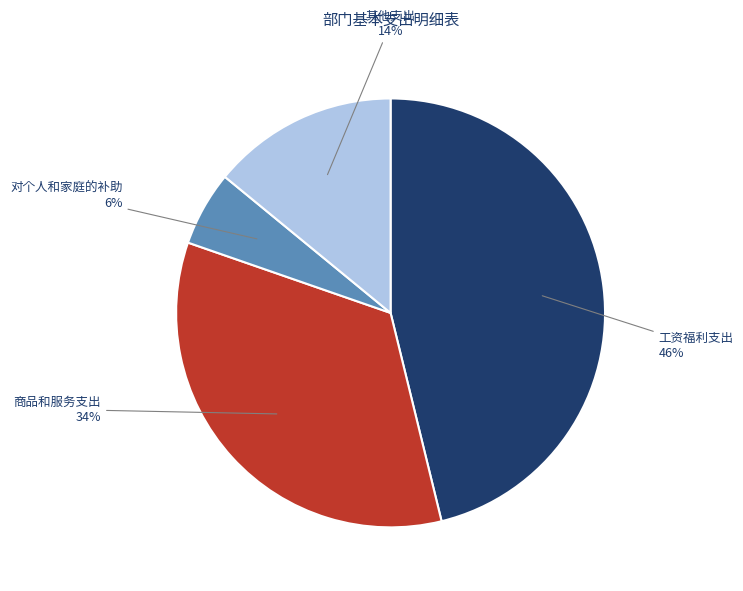

Count the number of slices in the pie.

4